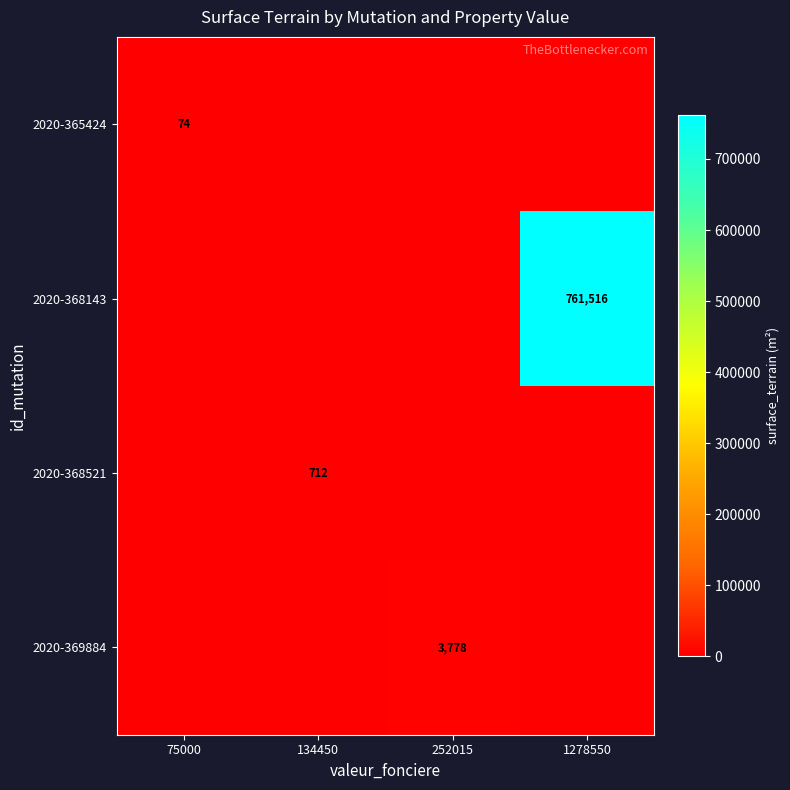

The 2020-368143 series shows 1330135 at 1278550. True or false?

False